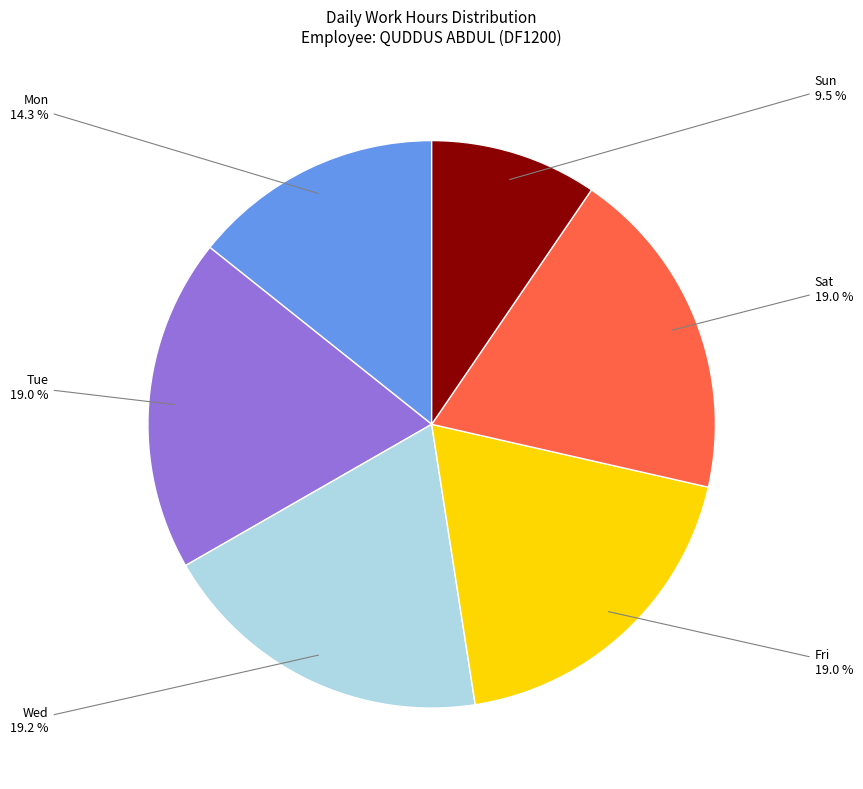

Is there any slice that represents more than half of the pie?

No